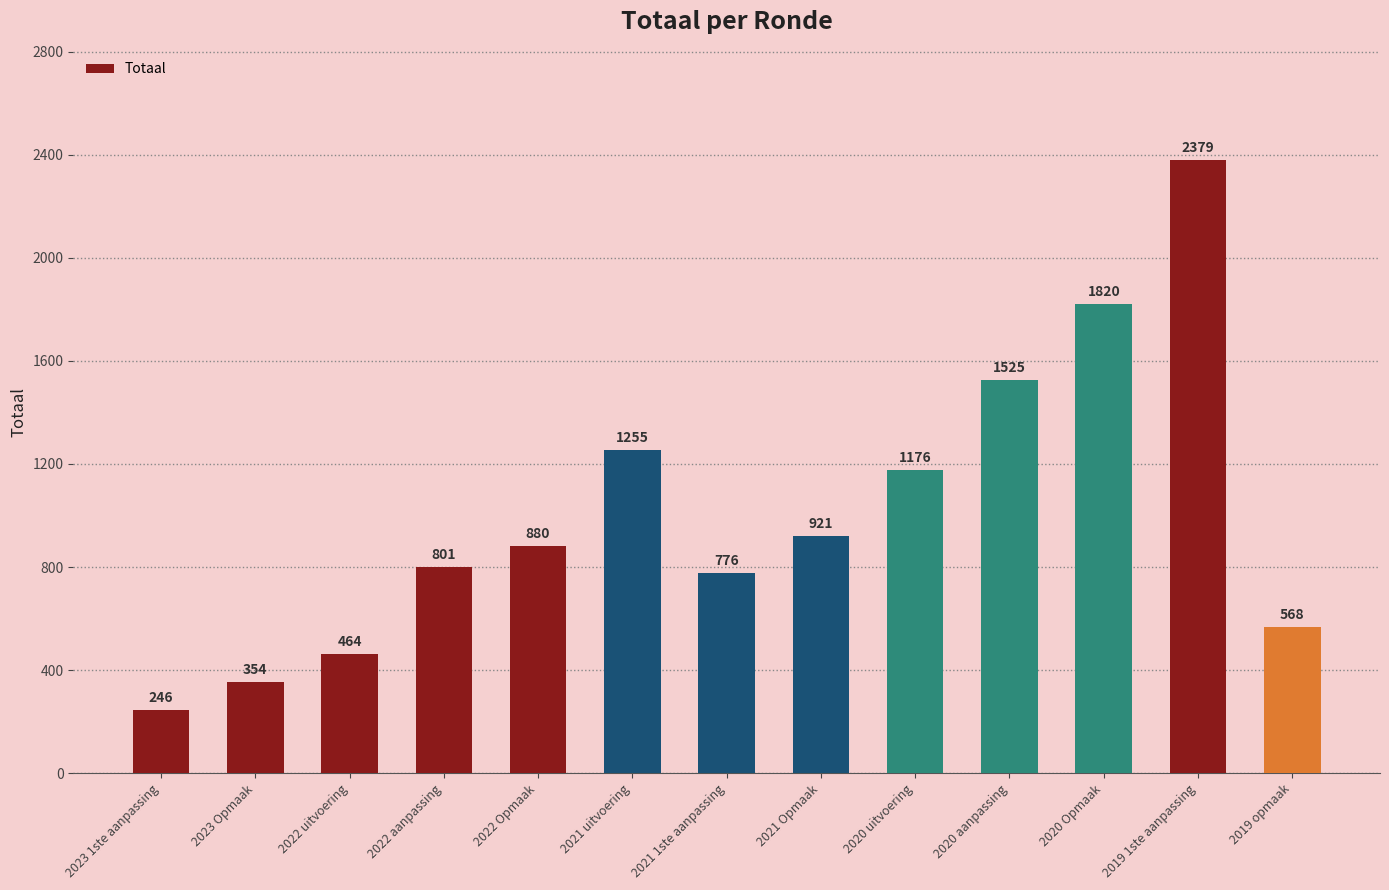

Reading left to right, list all the values displayed in this chart.

2023 1ste aanpassing=246	2023 Opmaak=354	2022 uitvoering=464	2022 aanpassing=801	2022 Opmaak=880	2021 uitvoering=1255	2021 1ste aanpassing=776	2021 Opmaak=921	2020 uitvoering=1176	2020 aanpassing=1525	2020 Opmaak=1820	2019 1ste aanpassing=2379	2019 opmaak=568